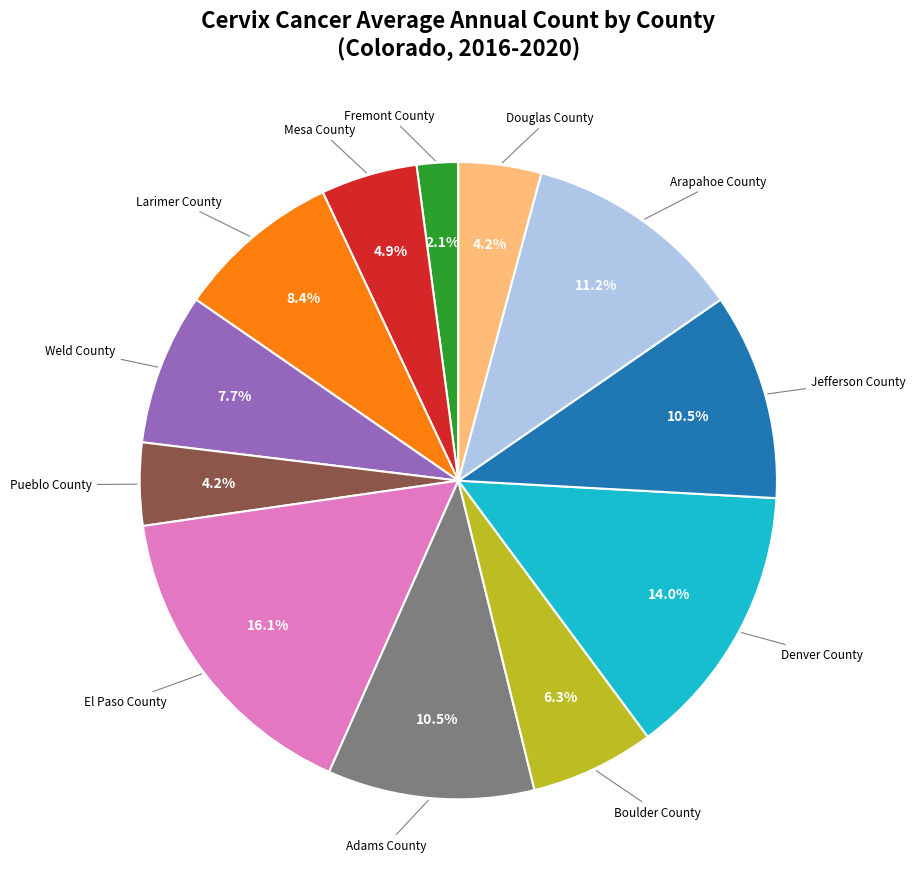

Is there a majority slice in this chart?

No